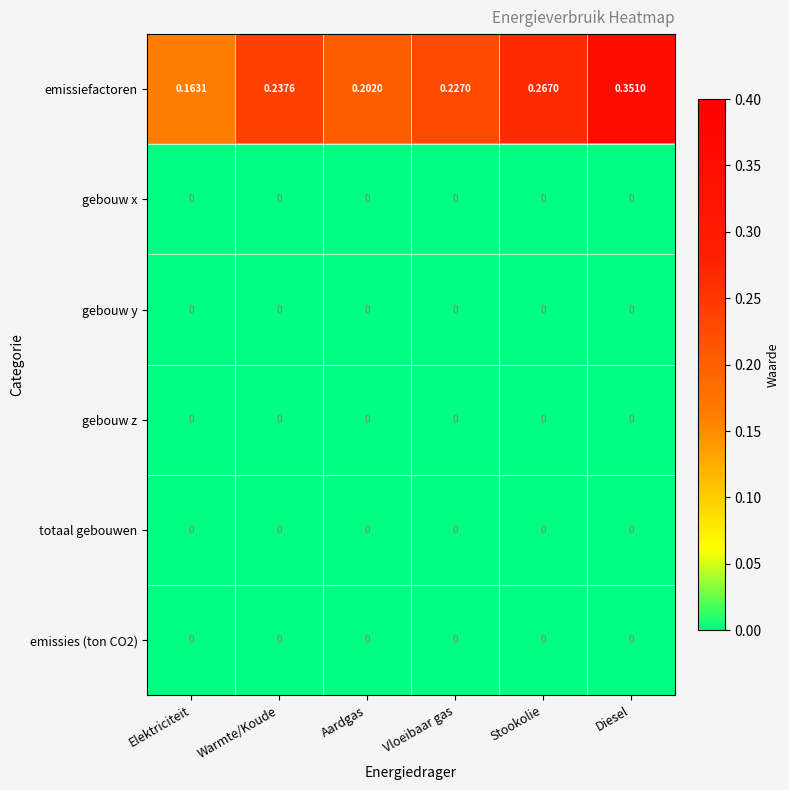

Is the value of emissiefactoren at Aardgas greater than the value of gebouw y at Aardgas?

Yes